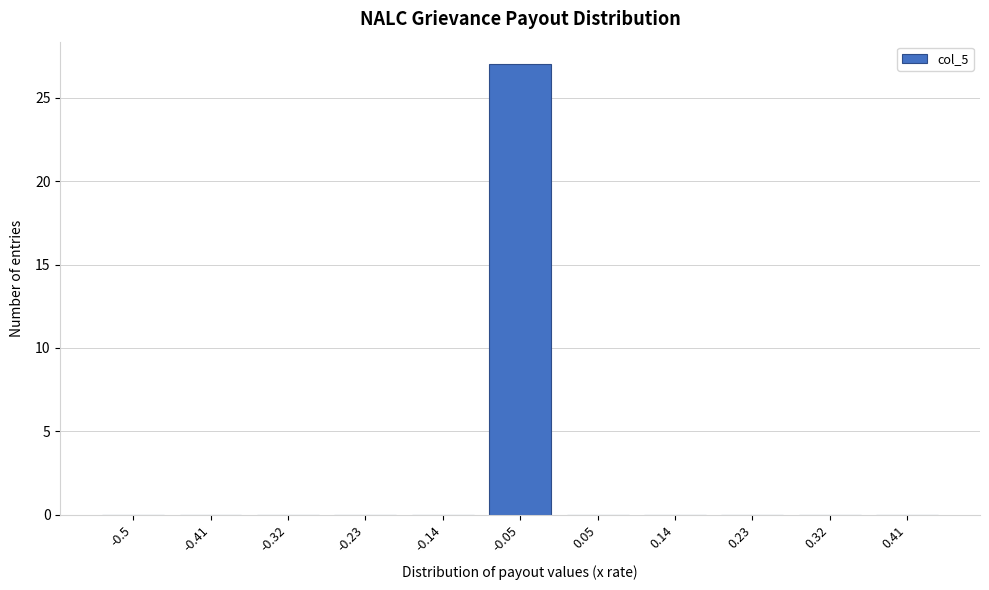

Reading left to right, transcribe all the data shown in this chart.

-0.5=0	-0.41=0	-0.32=0	-0.23=0	-0.14=0	-0.05=27	0.05=0	0.14=0	0.23=0	0.32=0	0.41=0